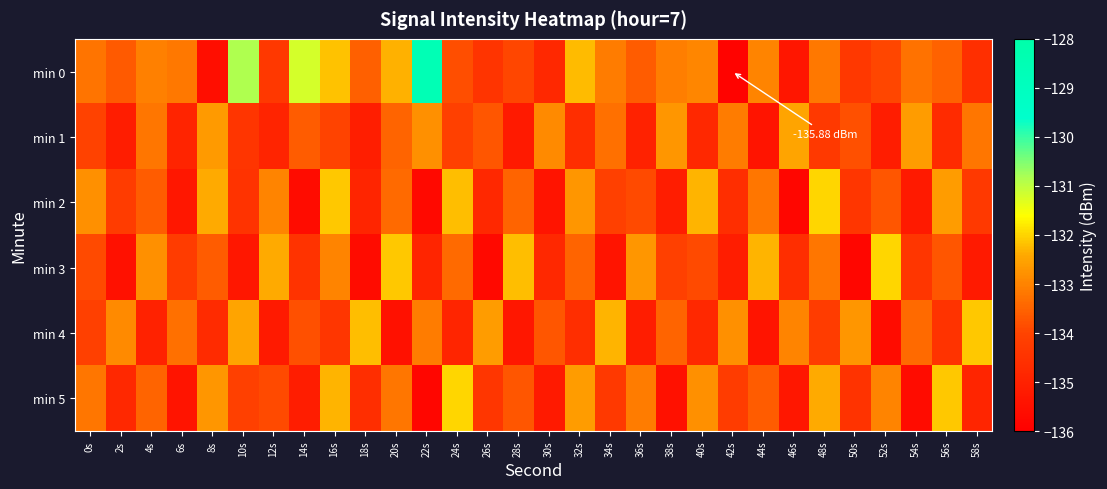

Which series changed the most between 48s and 50s?

min 3